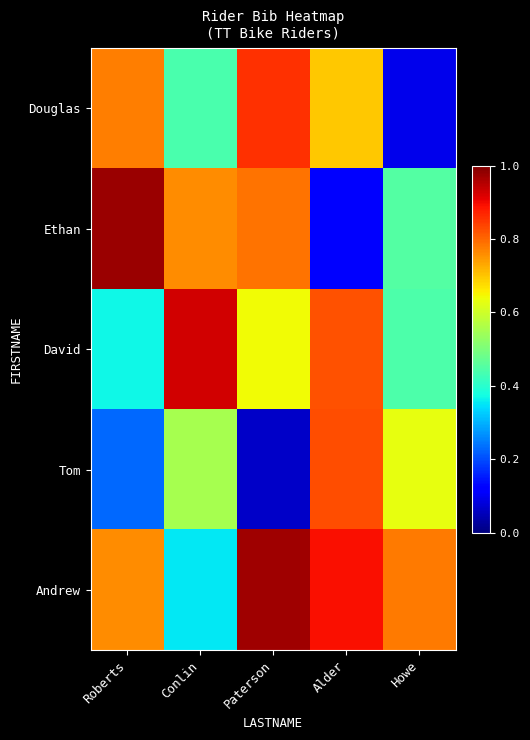

What is the difference between the highest and lowest values at Alder?

0.8